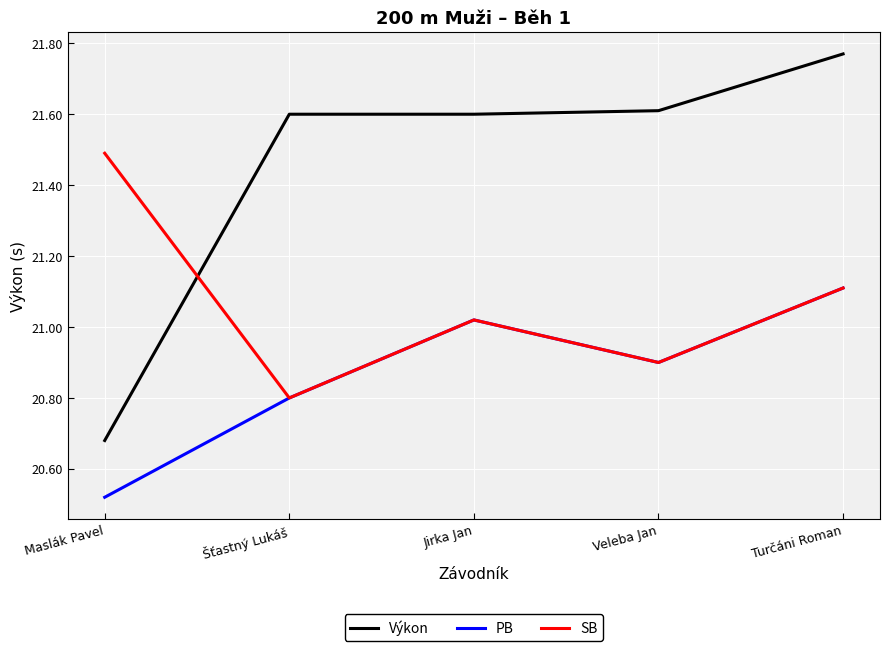

Does the chart display data point markers on the line(s)?

No